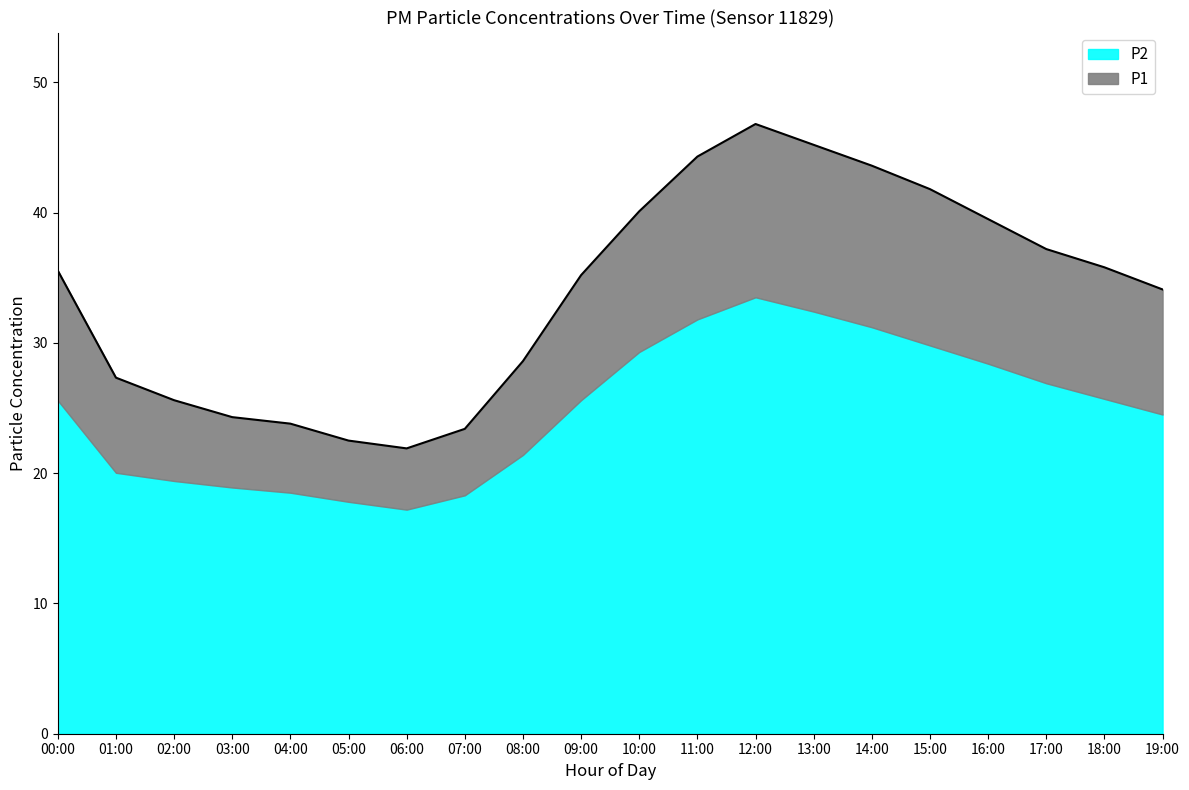

Rank the categories by value from highest to lowest.

12:00, 13:00, 11:00, 14:00, 15:00, 10:00, 16:00, 17:00, 18:00, 00:00, 09:00, 19:00, 08:00, 01:00, 02:00, 03:00, 04:00, 07:00, 05:00, 06:00